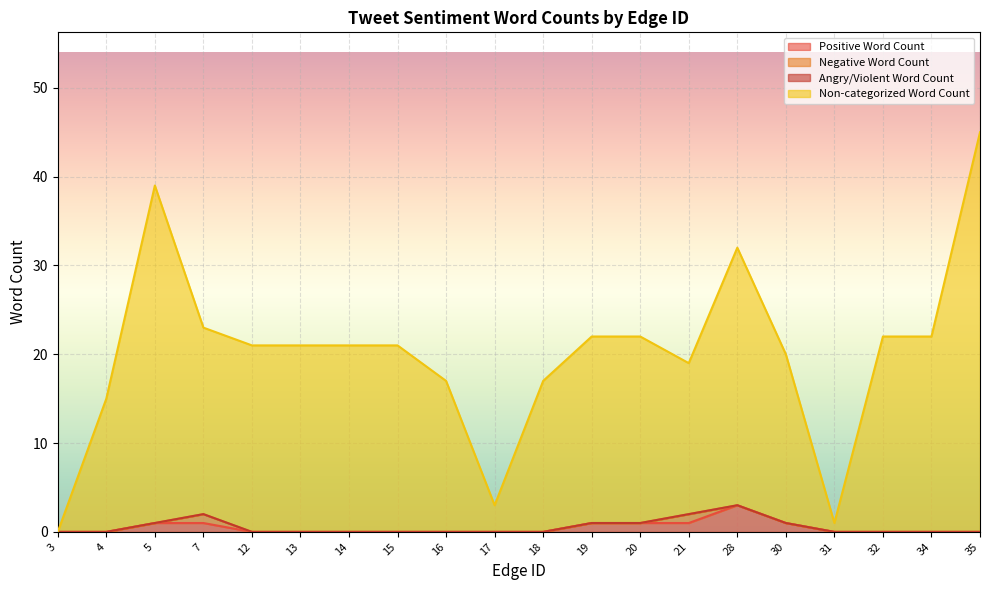

True or false: Non-categorized Word Count and Positive Word Count intersect in this chart.

False